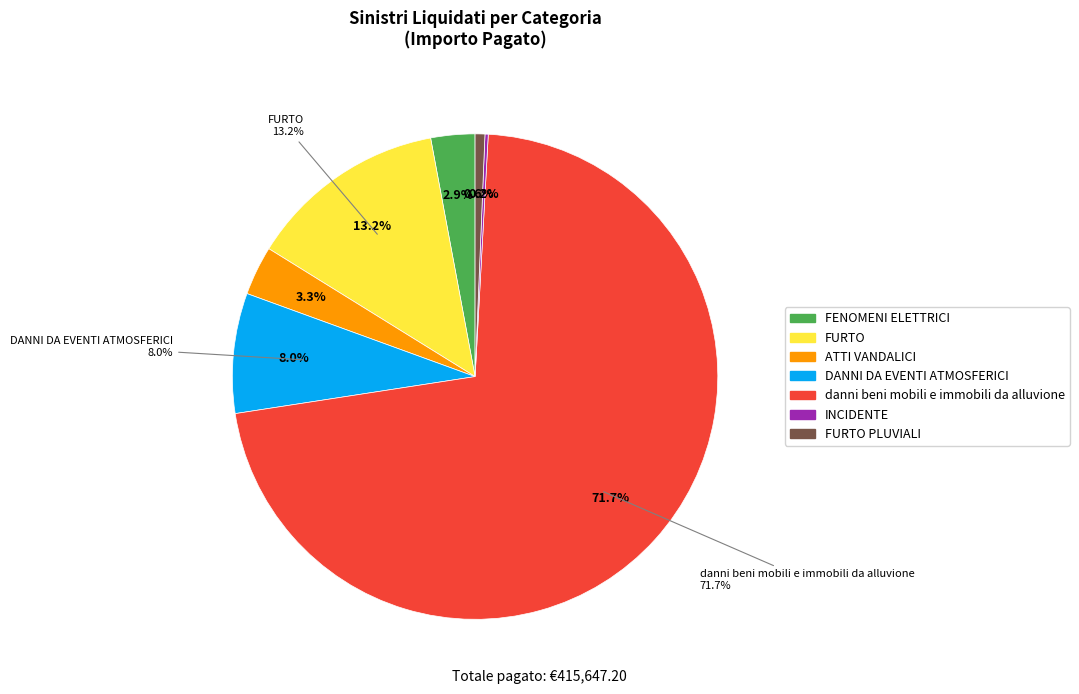

Combined, what portion of the pie is INCIDENTE and FURTO PLUVIALI?

0.9%